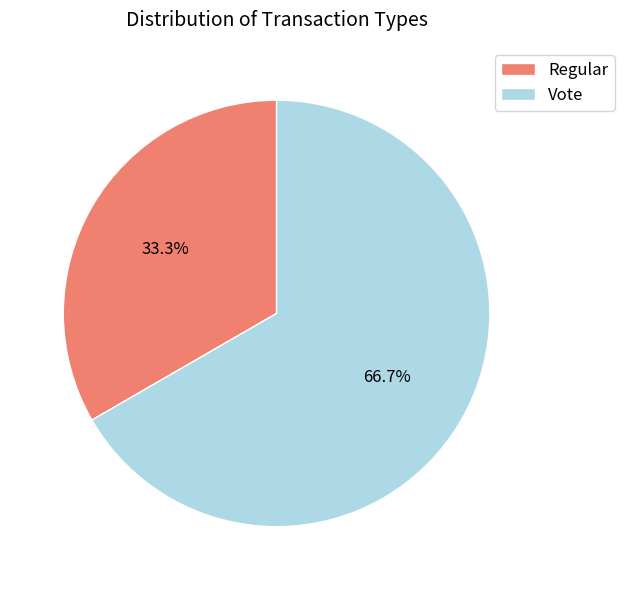

To the nearest percent, what is the average slice percentage?

50%